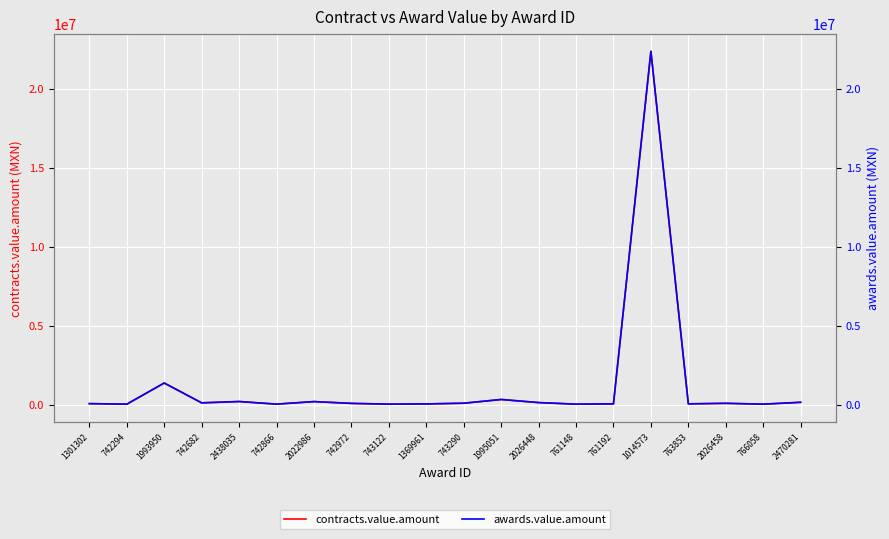

What is the value of the contracts.value.amount point at the 3rd from the left?

1362207.6